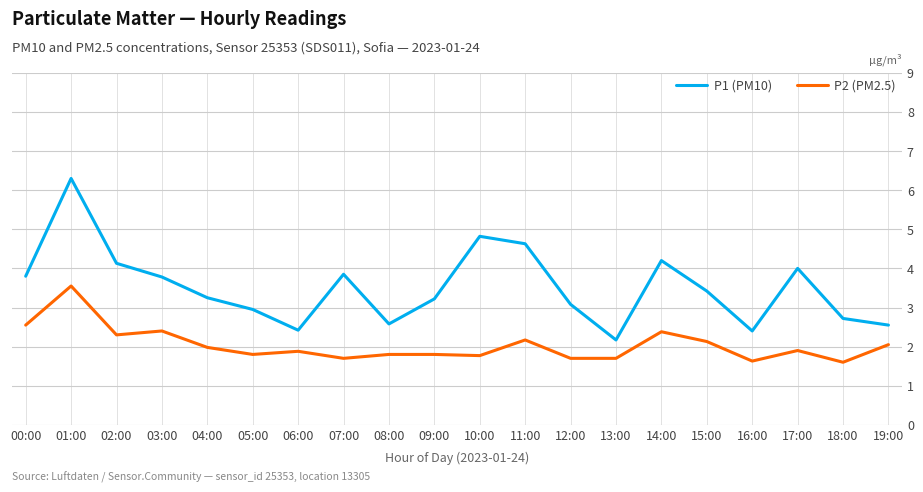

How many values in the P1 (PM10) series are below 3?

7